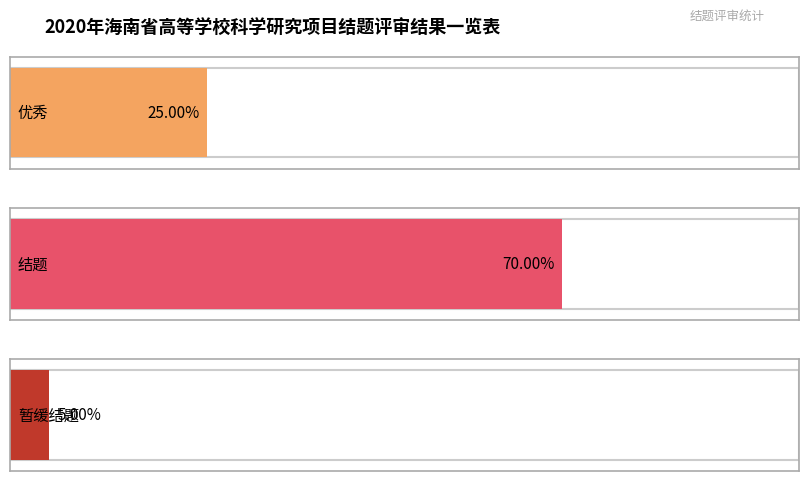

Rank the categories by value from lowest to highest.

暂缓结题, 优秀, 结题